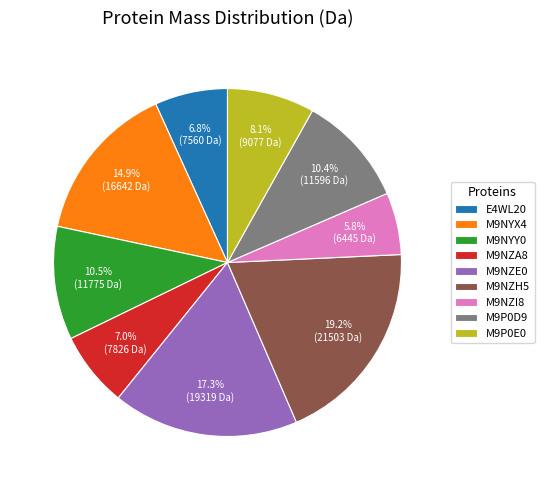

Is there a majority slice in this chart?

No